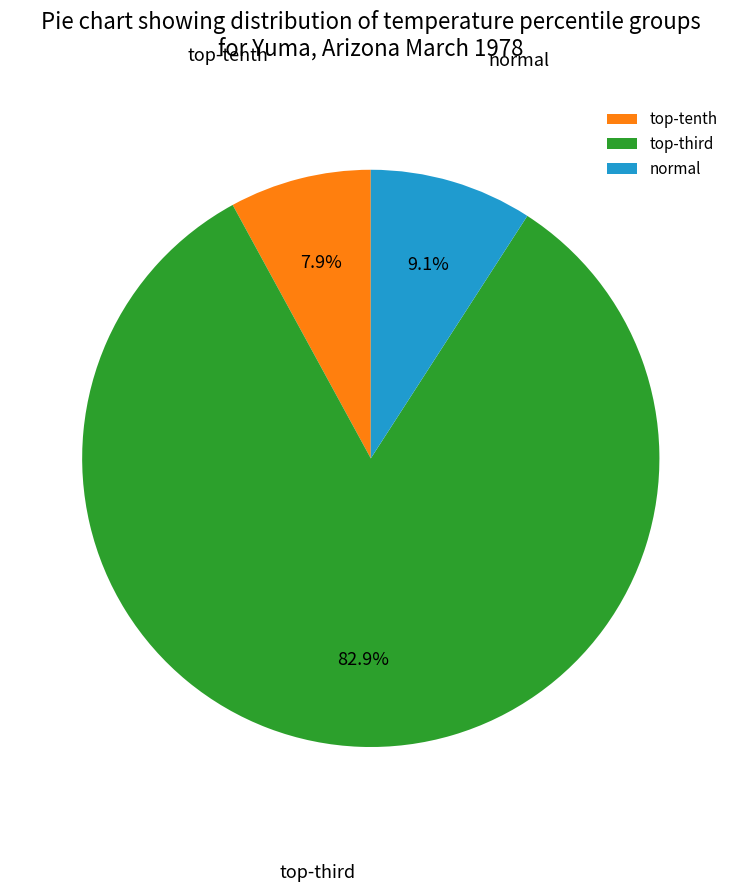

Which category has the smallest portion of the pie?

top-tenth